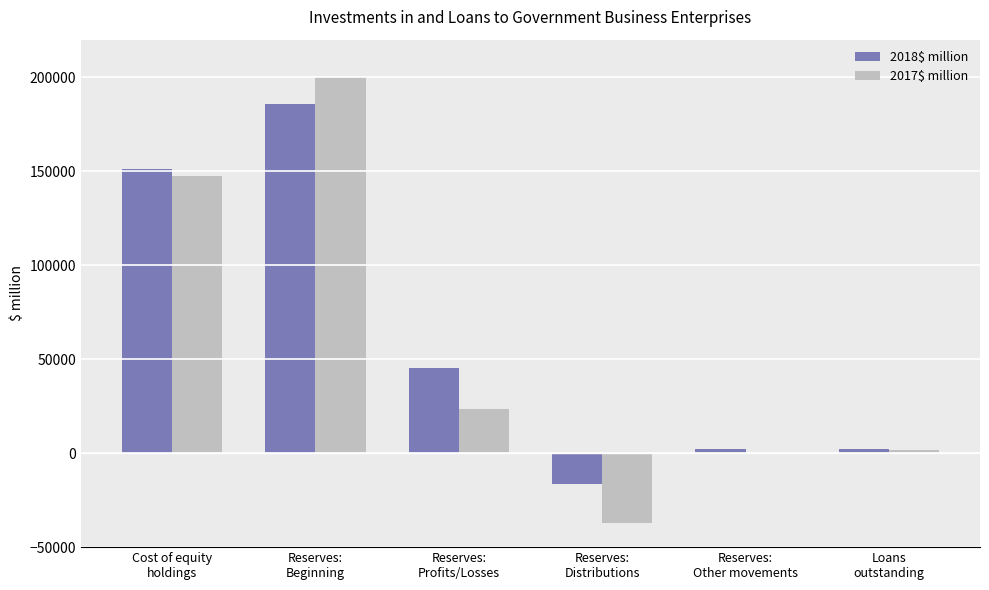

How many groups of bars are there?

6